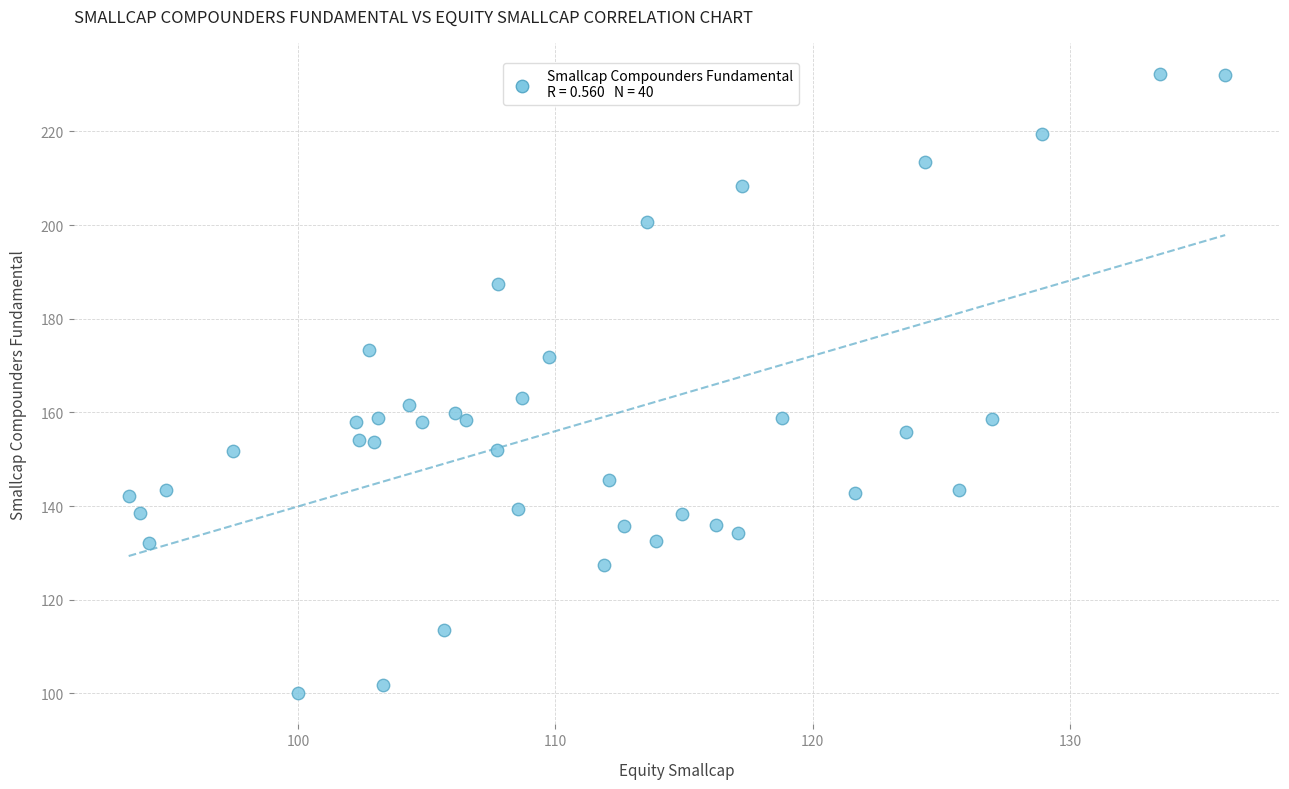

What Y value in the scatter plot is closest to 166?

163.1